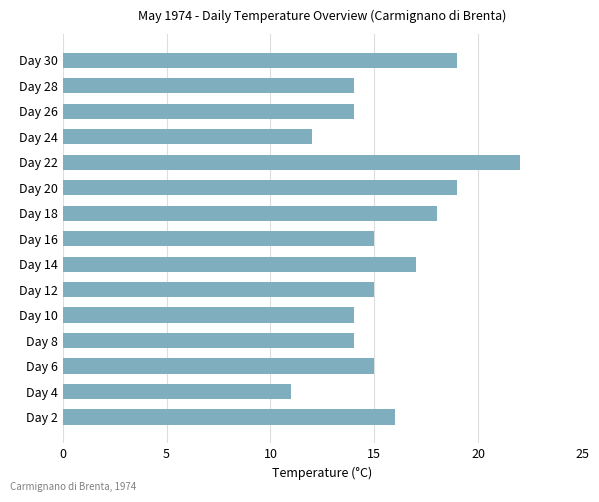

The chart shows a value of 11 at Day 4. True or false?

True